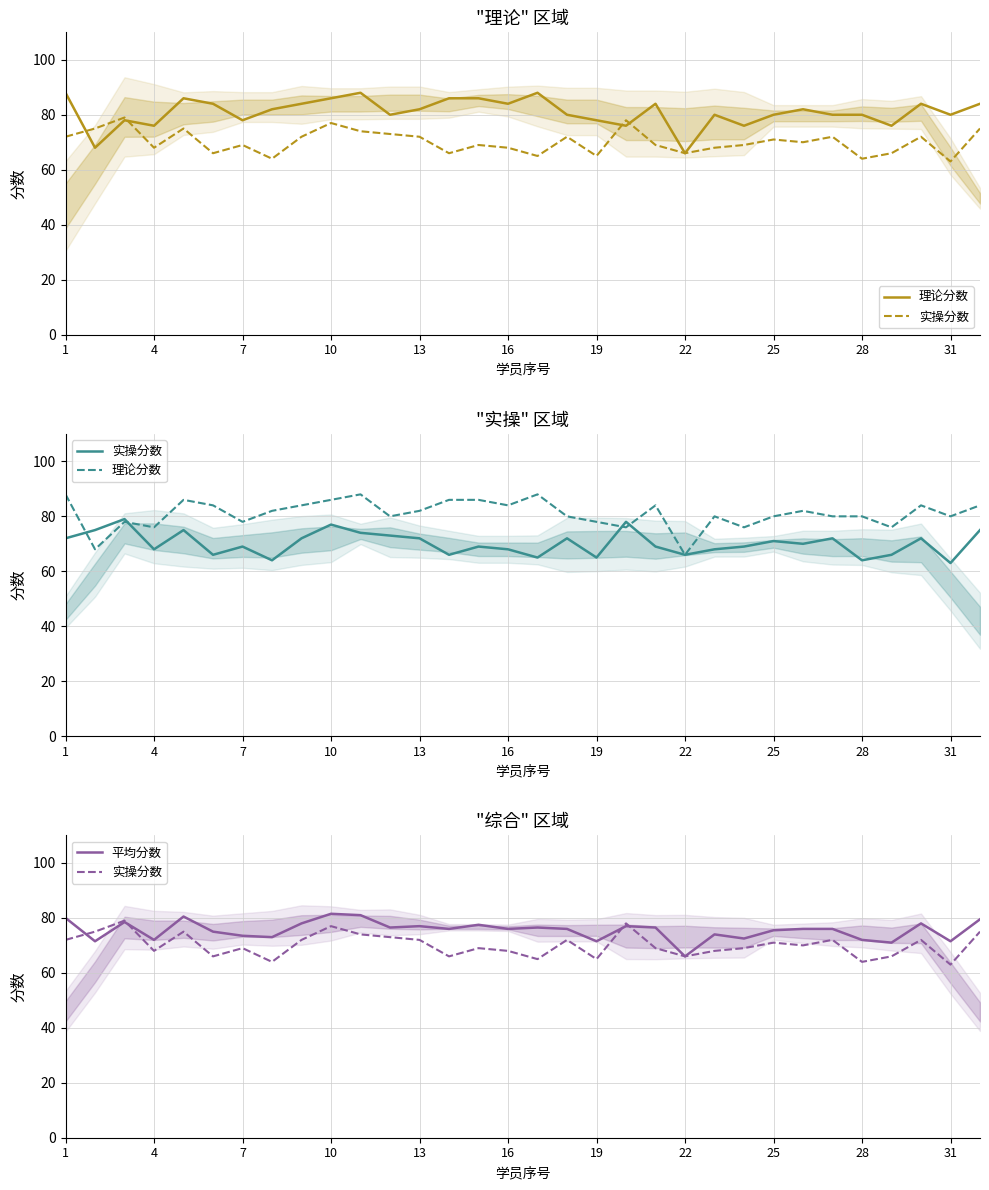

Which series has the largest range (max minus min)?

理论分数